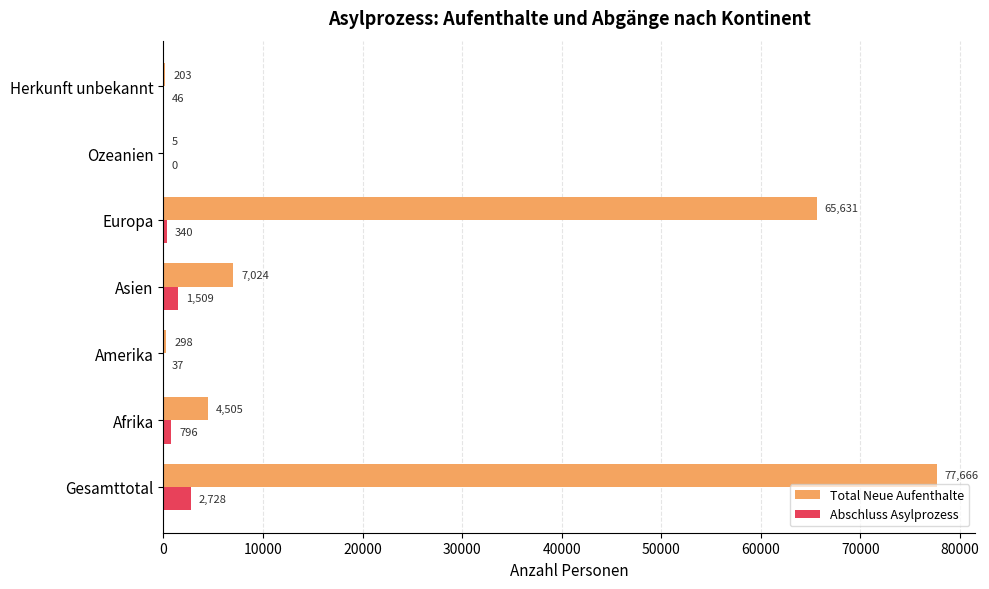

Which series changed the most between Afrika and Amerika?

Total Neue Aufenthalte